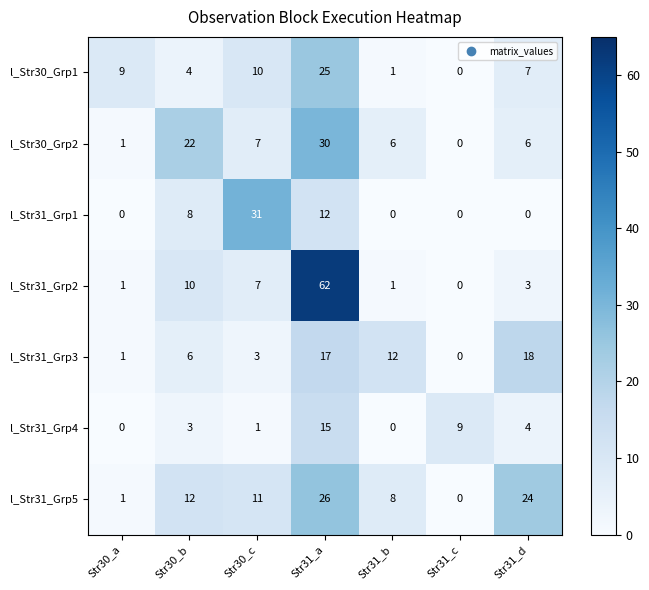

Which series has the largest range (max minus min)?

l_Str31_Grp2